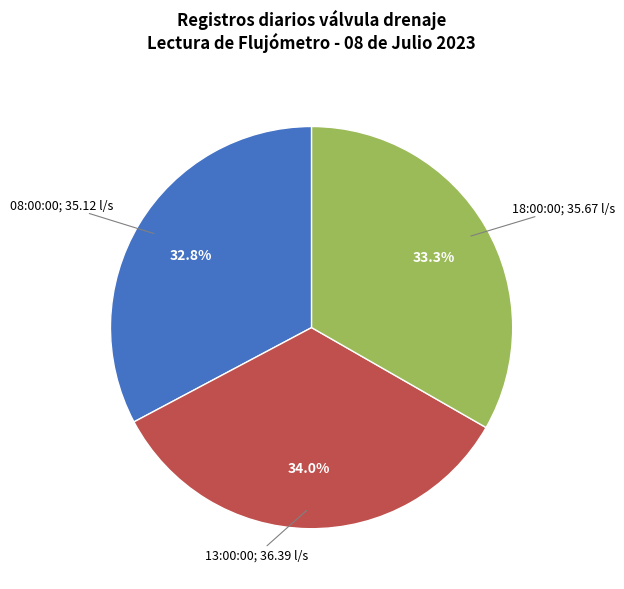

Is there a majority slice in this chart?

No